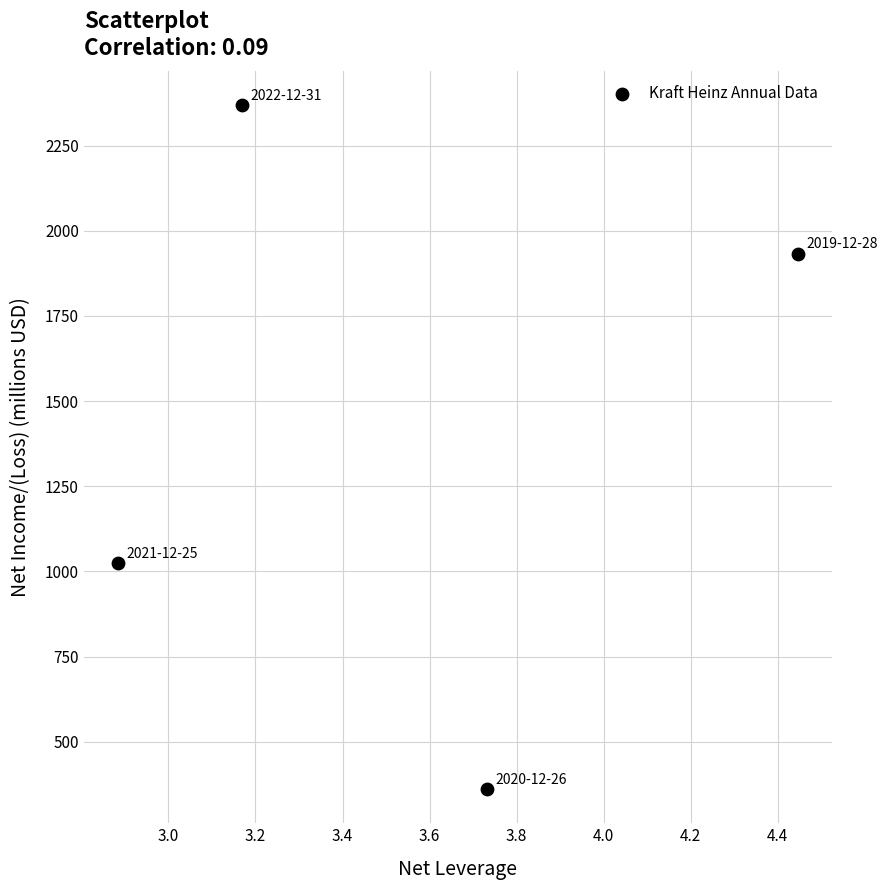

What is the average Y value?

1422